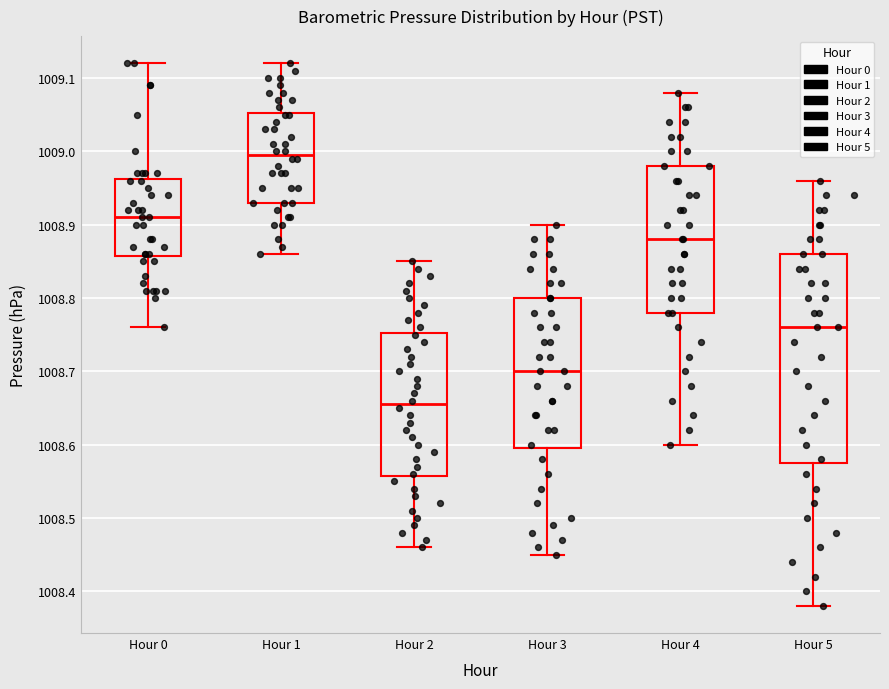

Which box has the lowest median line?

Hour 2